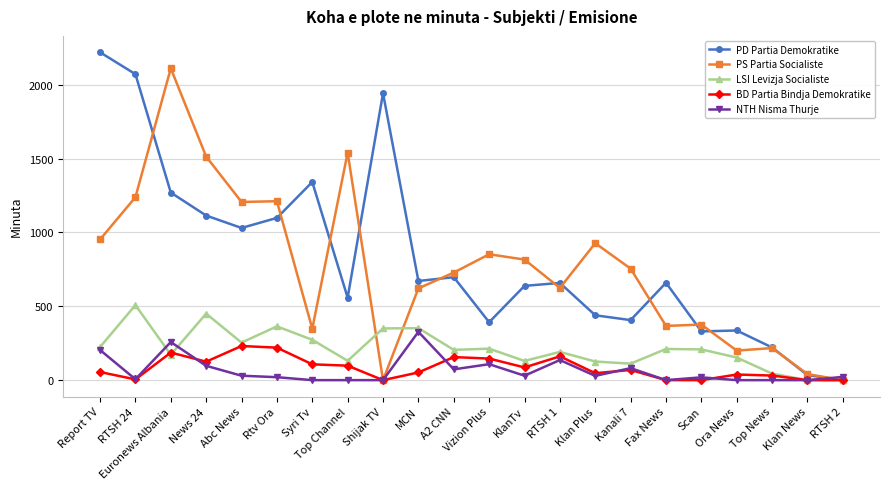

Which series has the widest spread of values?

PD Partia Demokratike